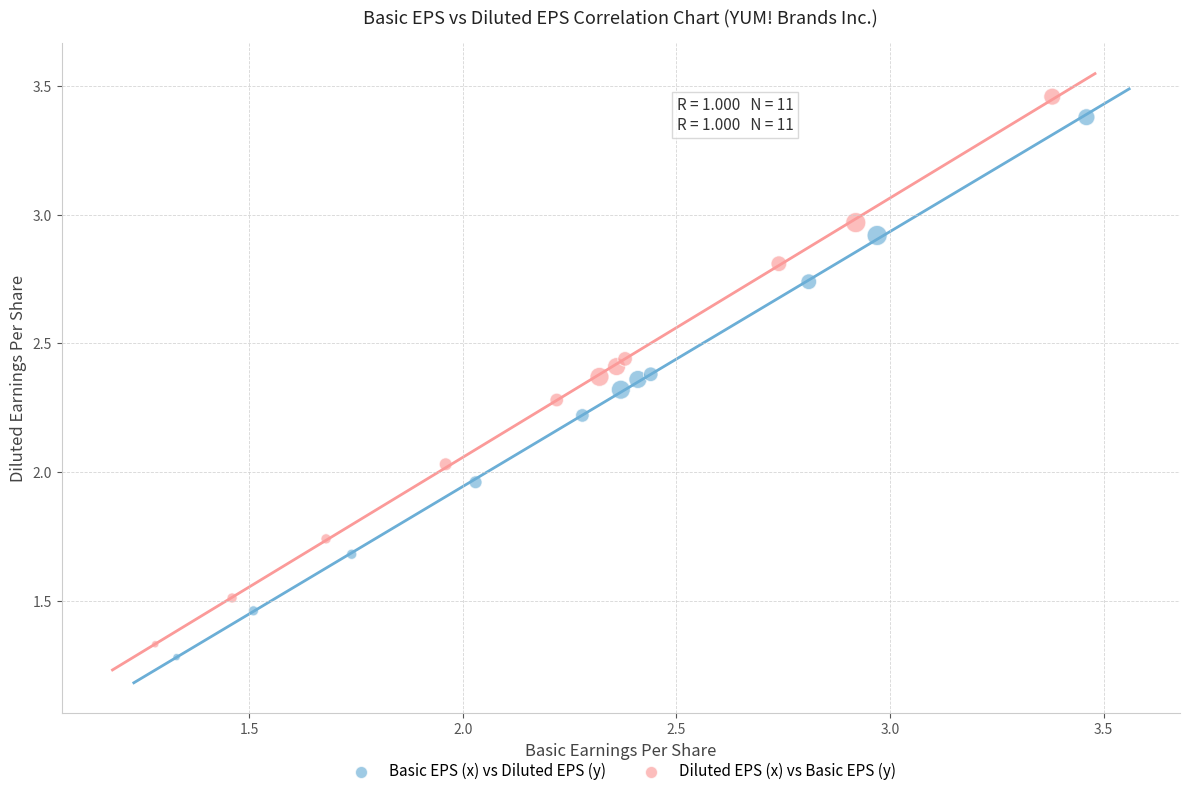

Which series has the largest Y range (max minus min)?

Diluted EPS (x) vs Basic EPS (y)